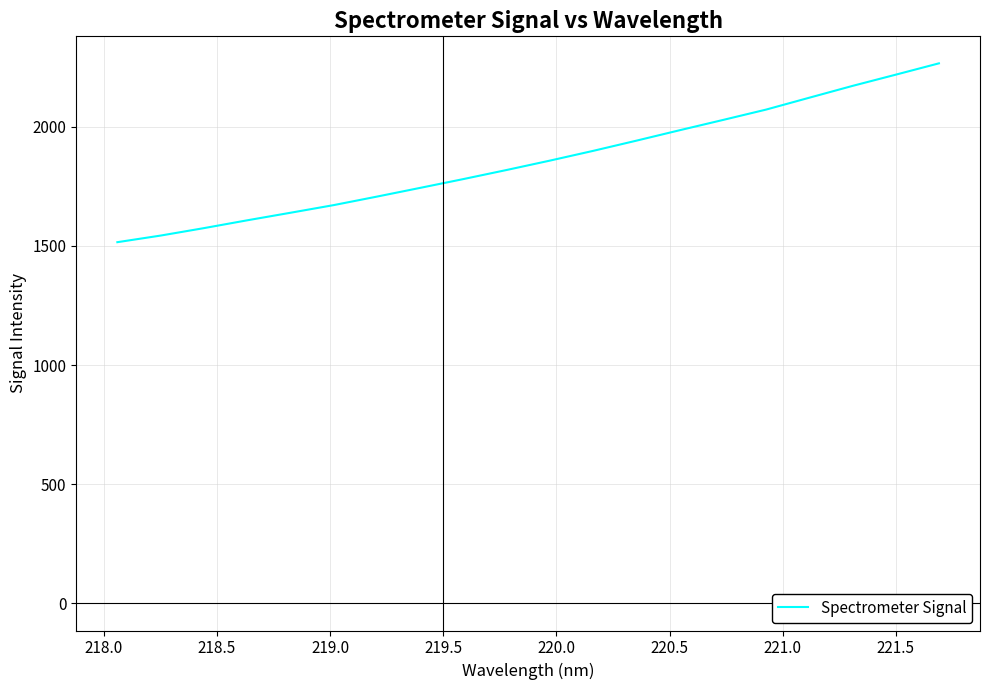

What is the maximum value shown in the chart?

2266.0